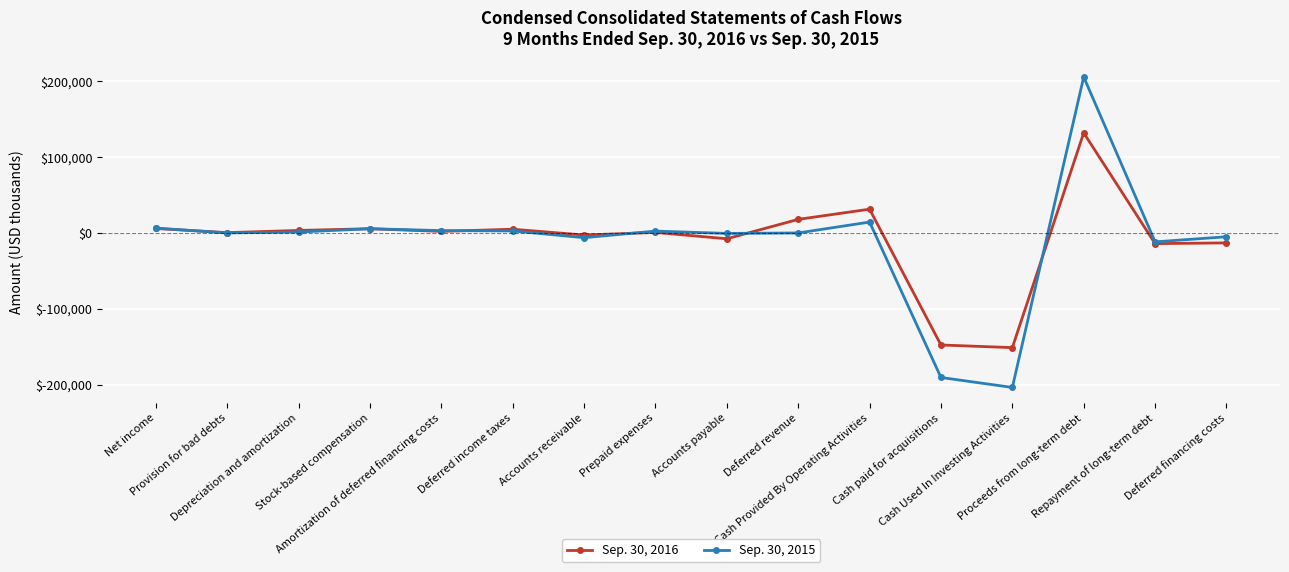

At which category is the sum across all series the highest?

Proceeds from long-term debt